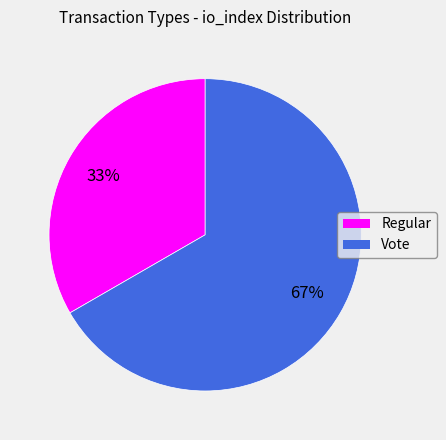

Count the number of slices in the pie.

2